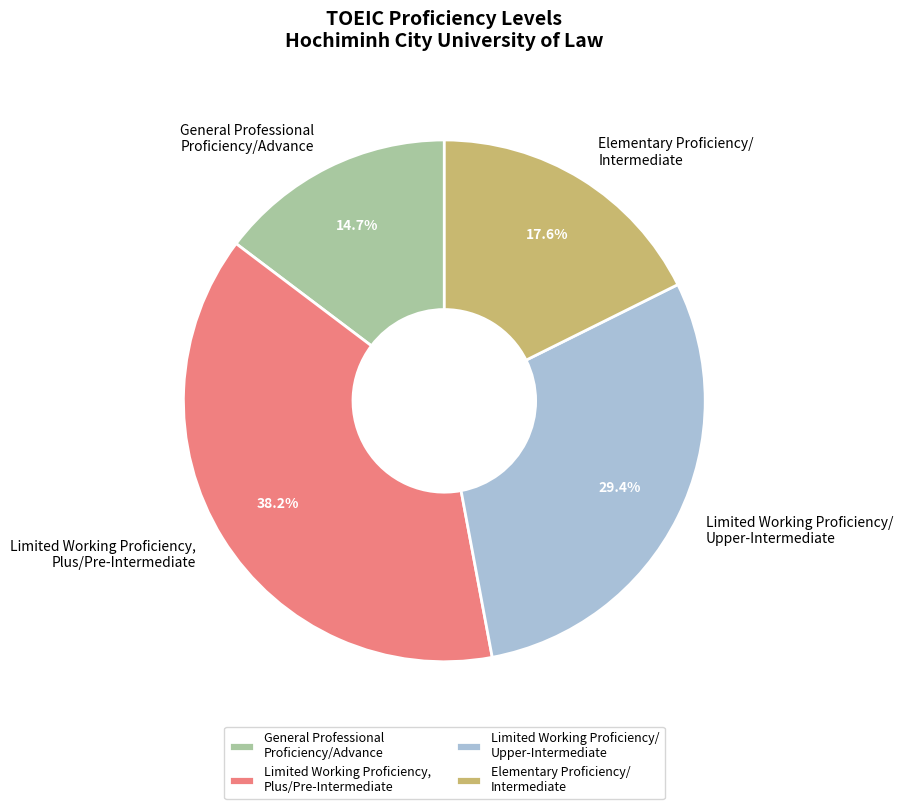

Do Limited Working Proficiency/ Upper-Intermediate and General Professional Proficiency/Advance together represent more than half of the pie?

No